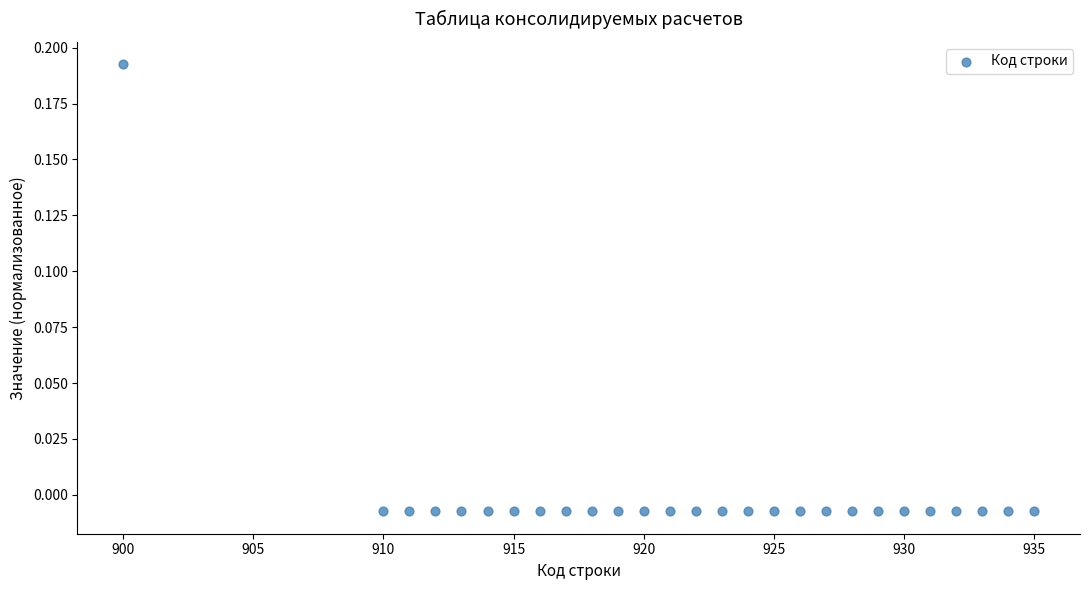

What is the range of X values (max minus min)?

35.0